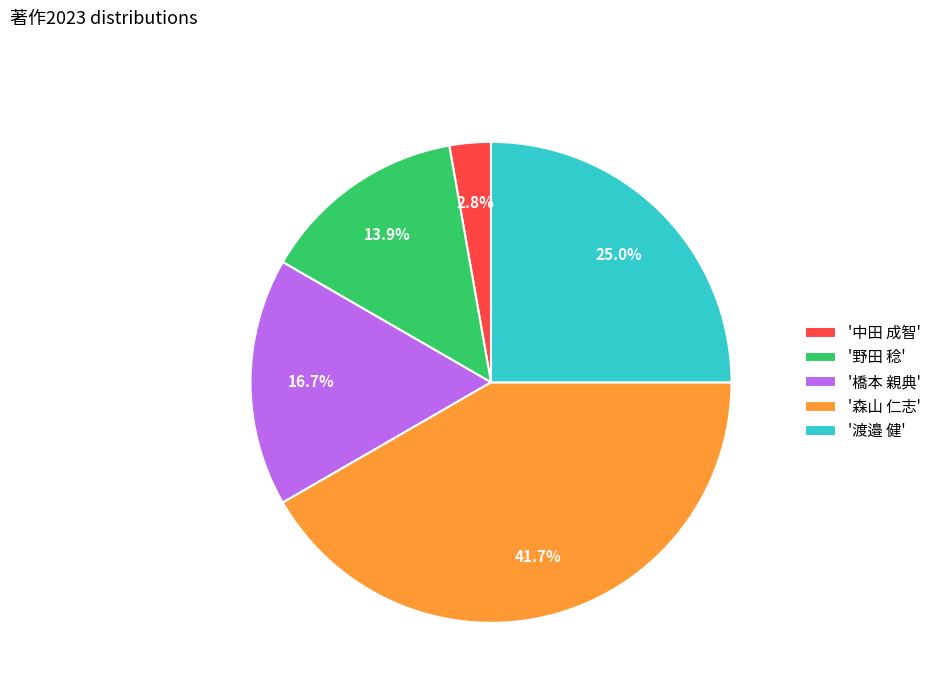

Rank the categories by value from lowest to highest.

'中田 成智', '野田 稔', '橋本 親典', '渡邉 健', '森山 仁志'